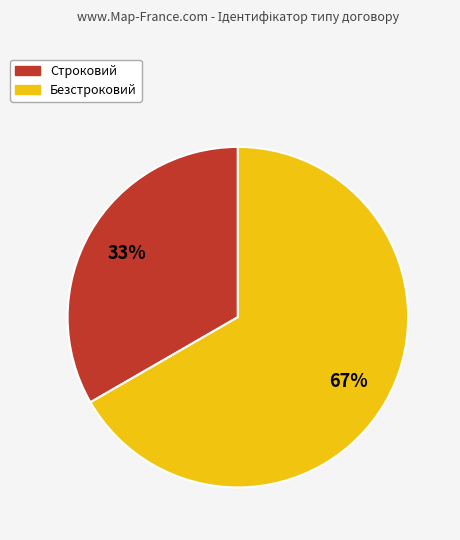

Count the number of slices in the pie.

2